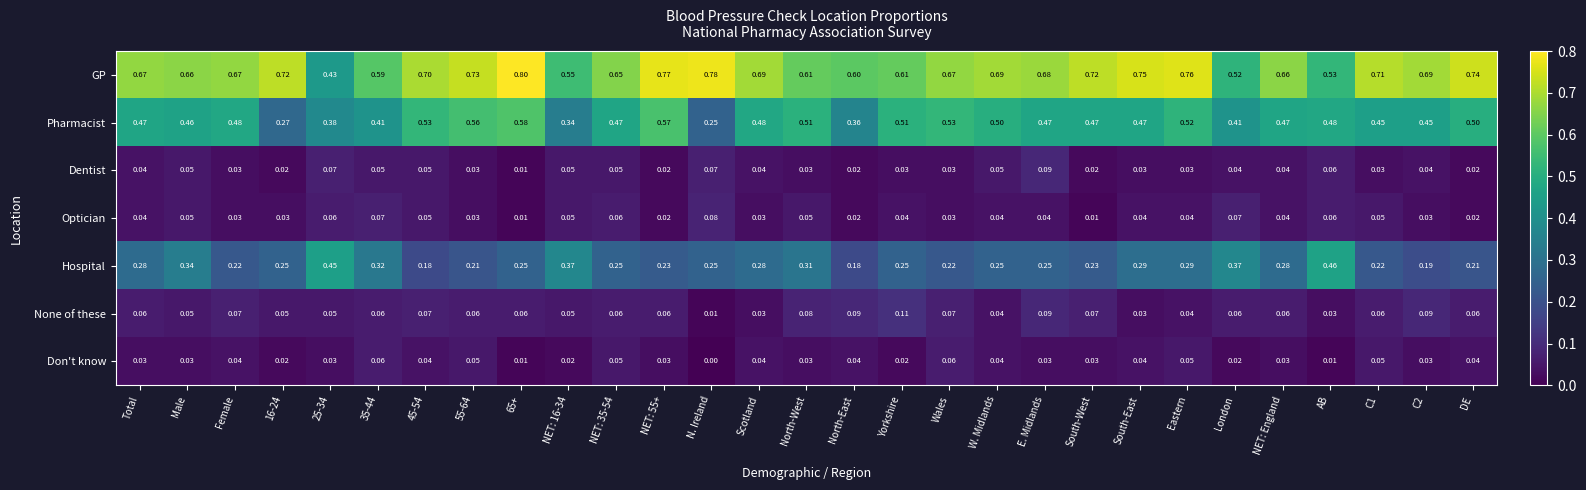

At which label does Don't know reach its minimum?

N. Ireland